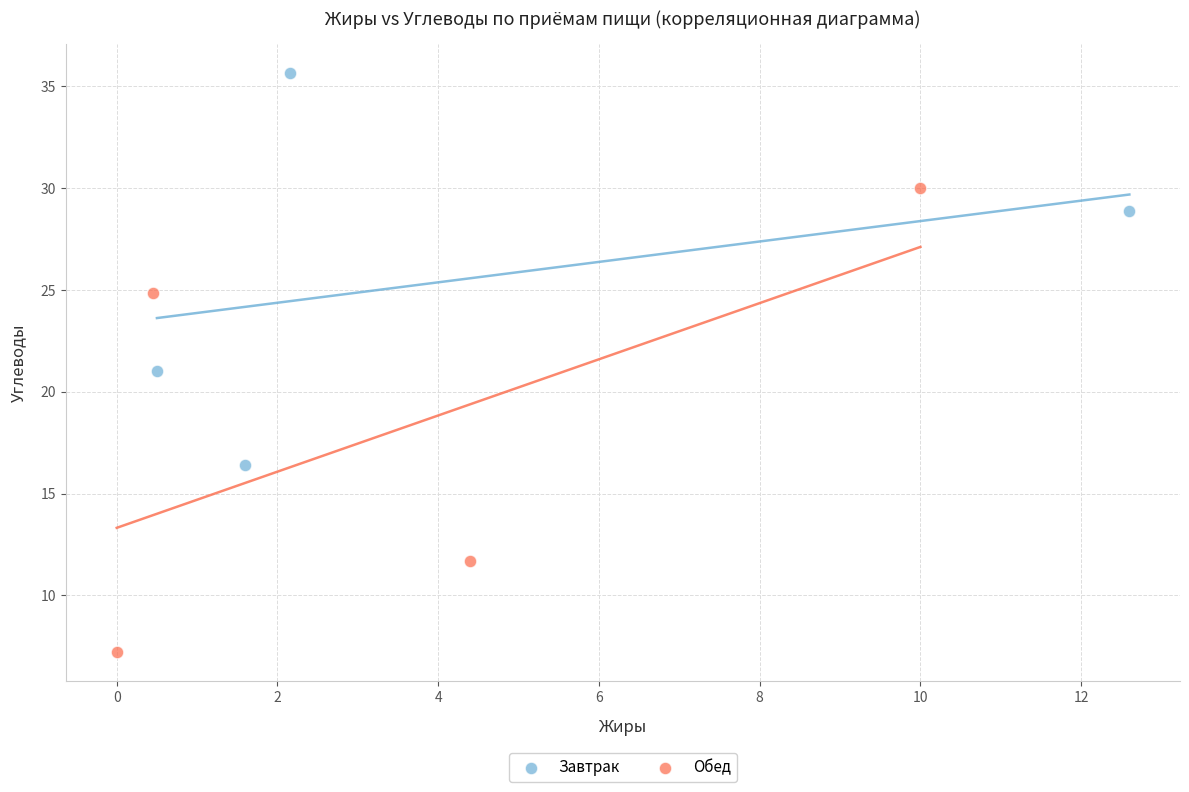

Which series reaches the maximum Y coordinate?

Завтрак